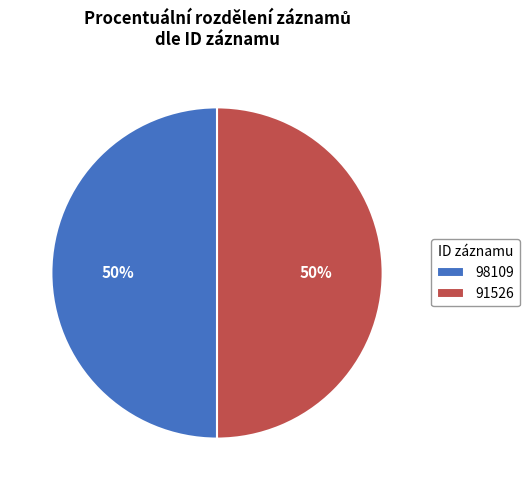

To the nearest percent, what is the average slice percentage?

50%